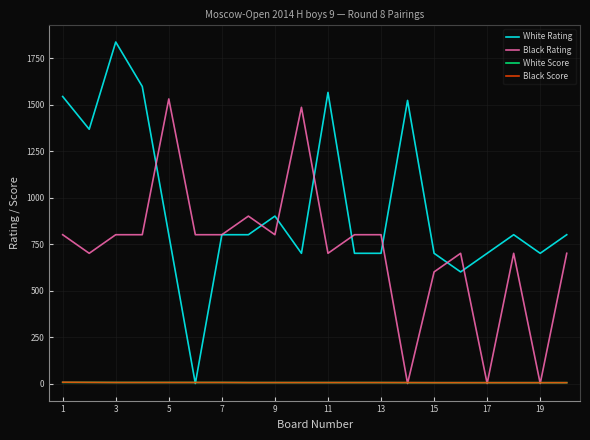

Which series has the largest total across all categories?

White Rating